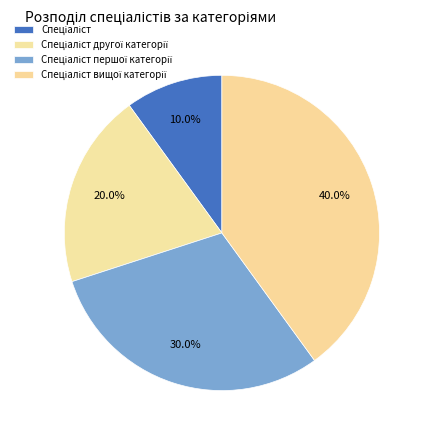

How many segments does this pie chart have?

4